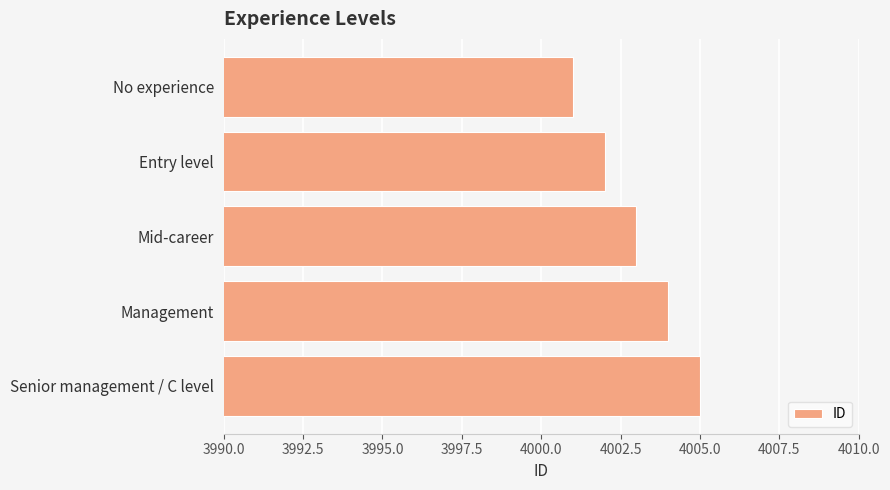

Reading top to bottom, transcribe all the data shown in this chart.

No experience=4001	Entry level=4002	Mid-career=4003	Management=4004	Senior management / C level=4005